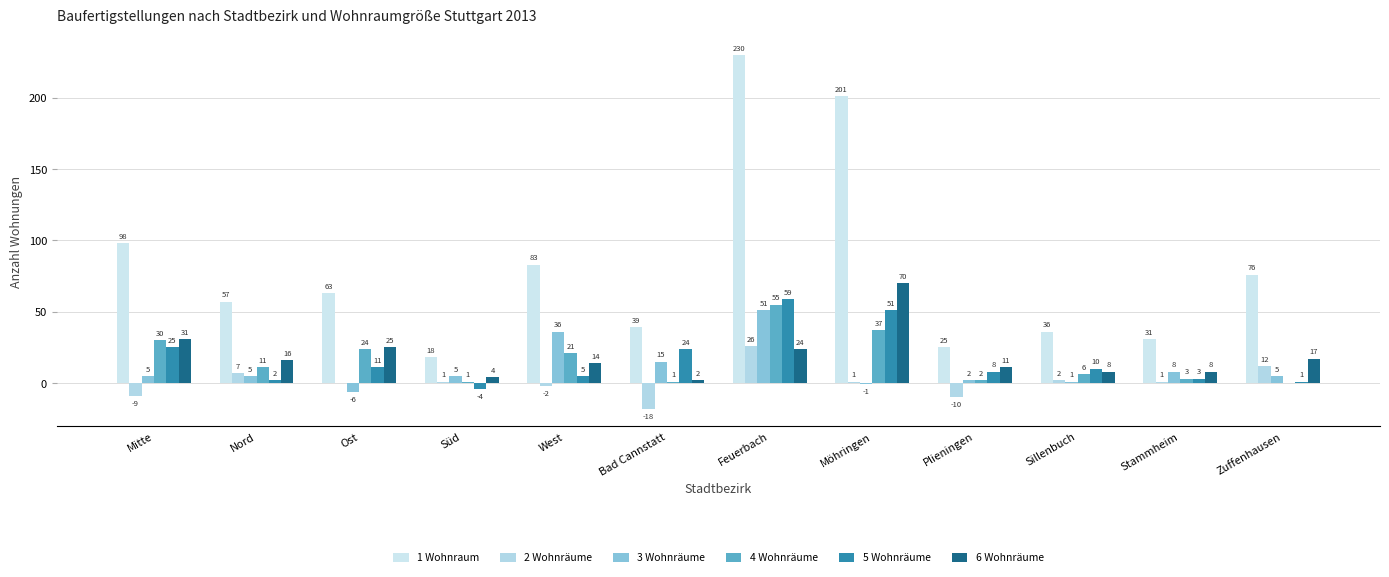

Count the number of categories in the chart.

12